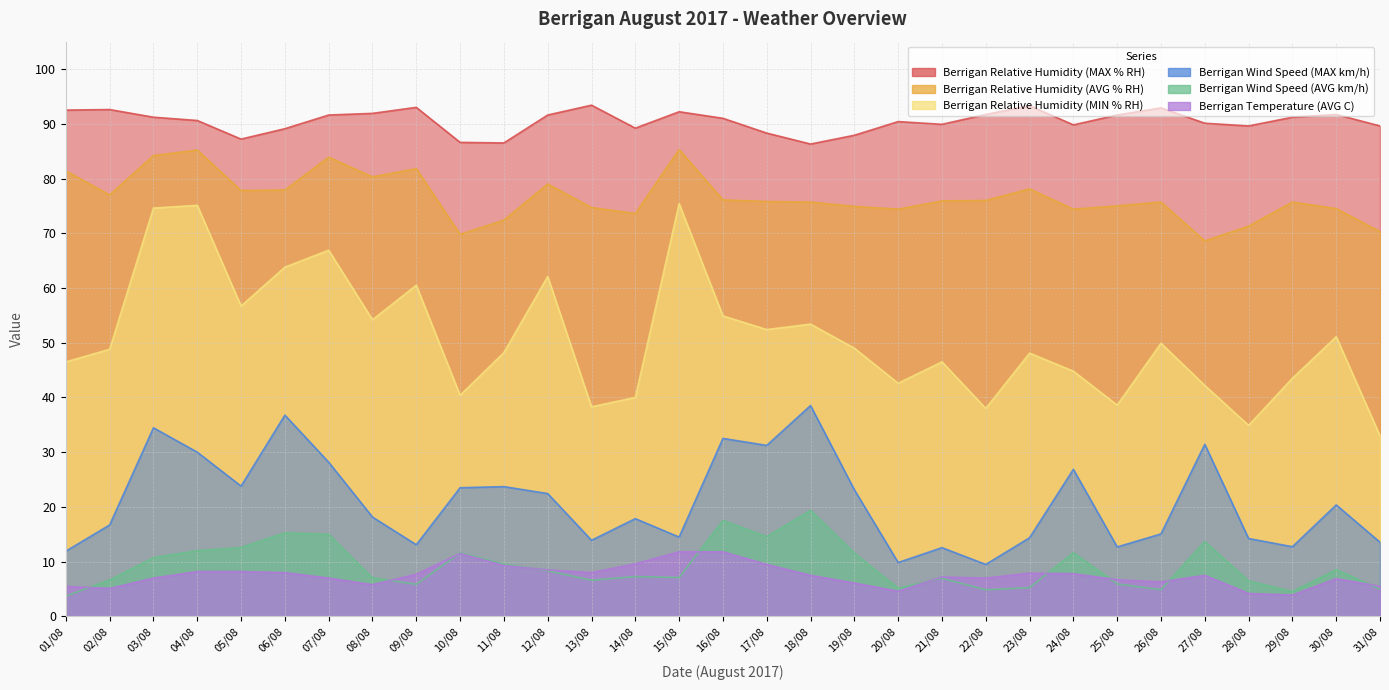

Rank the categories by Berrigan Wind Speed (MAX km/h) value from lowest to highest.

22/08, 20/08, 01/08, 21/08, 25/08, 29/08, 09/08, 31/08, 13/08, 28/08, 23/08, 15/08, 26/08, 02/08, 14/08, 08/08, 30/08, 12/08, 19/08, 10/08, 11/08, 05/08, 24/08, 07/08, 04/08, 17/08, 27/08, 16/08, 03/08, 06/08, 18/08